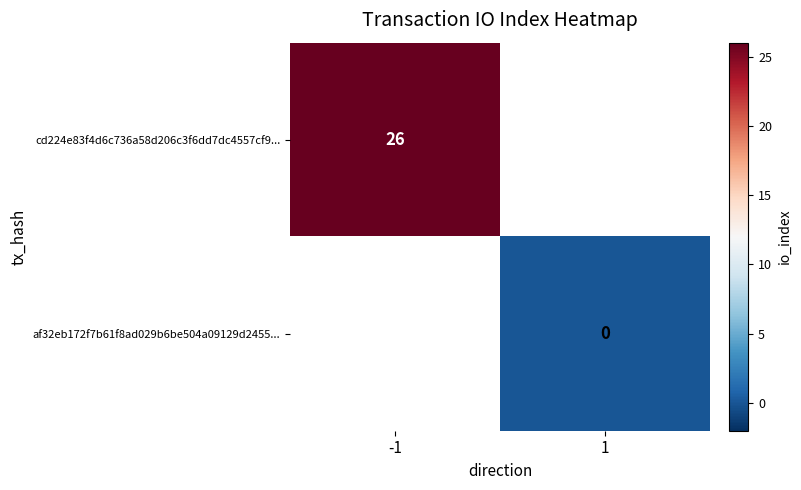

True or false: cd224e83f4d6c736a58d206c3f6dd7dc4557cf9... has a value of 26 at -1.

True